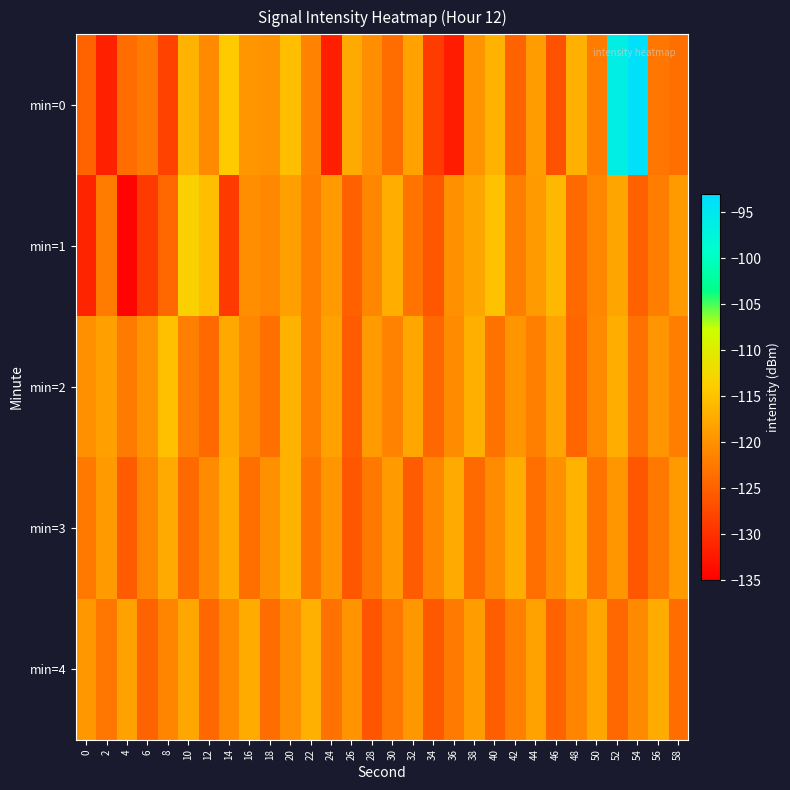

Rank the series at 46 from lowest to highest value.

min=0, min=4, min=3, min=2, min=1